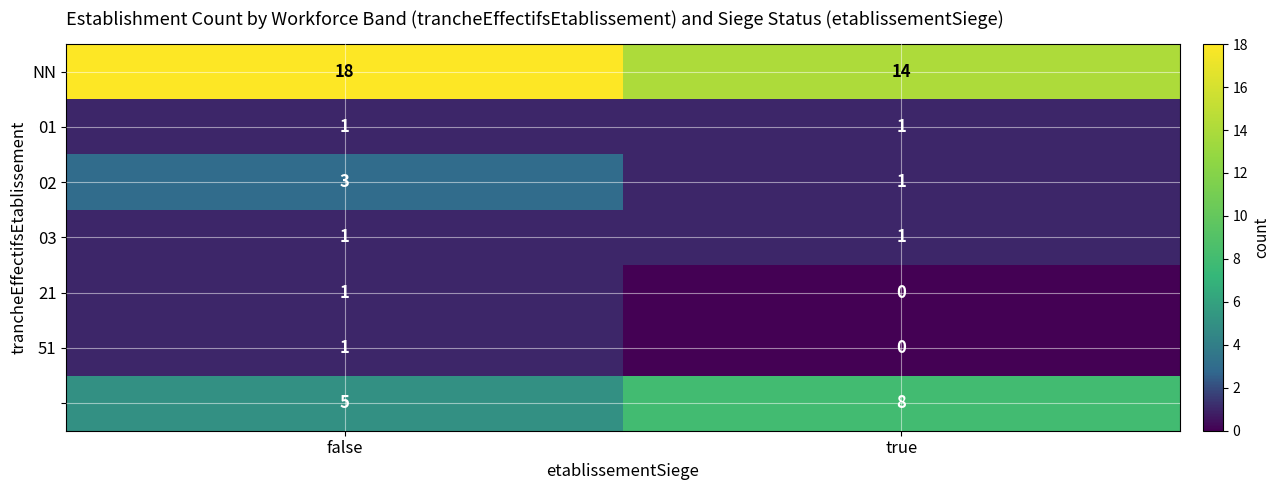

What is the total value across all series at false?

30